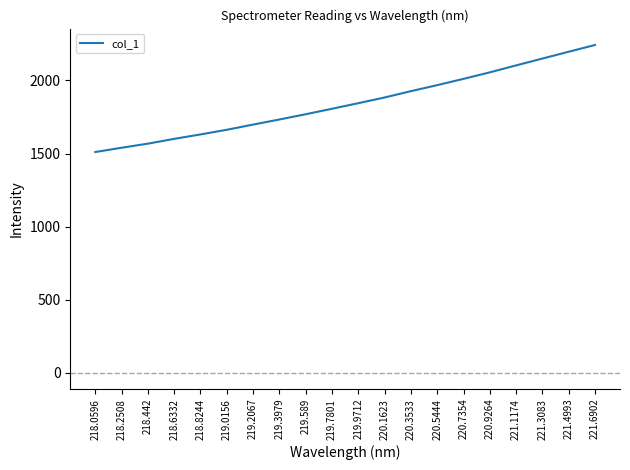

List the labels in order of value, largest first.

221.6902, 221.4993, 221.3083, 221.1174, 220.9264, 220.7354, 220.5444, 220.3533, 220.1623, 219.9712, 219.7801, 219.589, 219.3979, 219.2067, 219.0156, 218.8244, 218.6332, 218.442, 218.2508, 218.0596